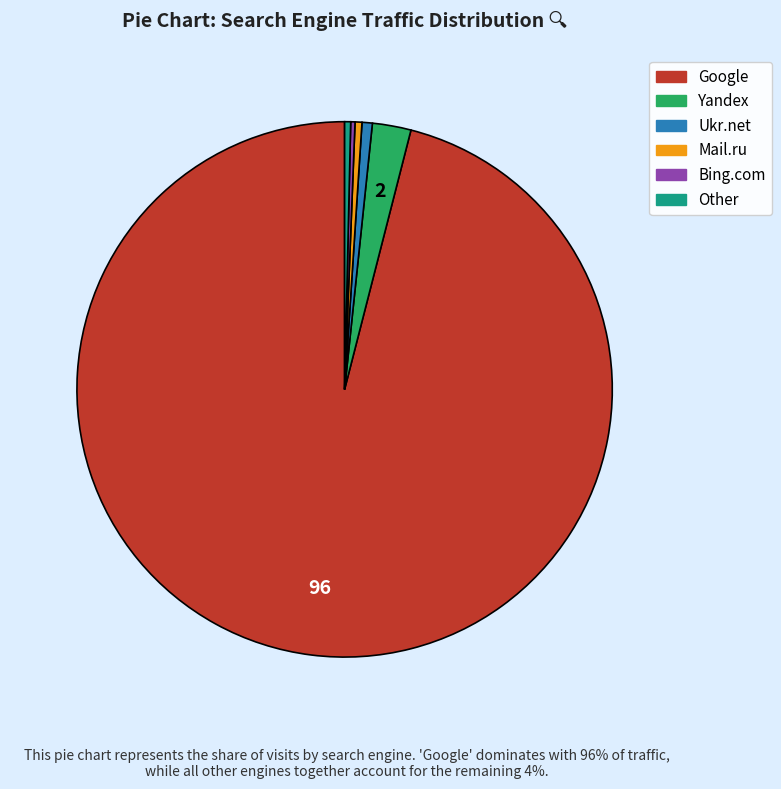

Is there any slice that represents more than half of the pie?

Yes